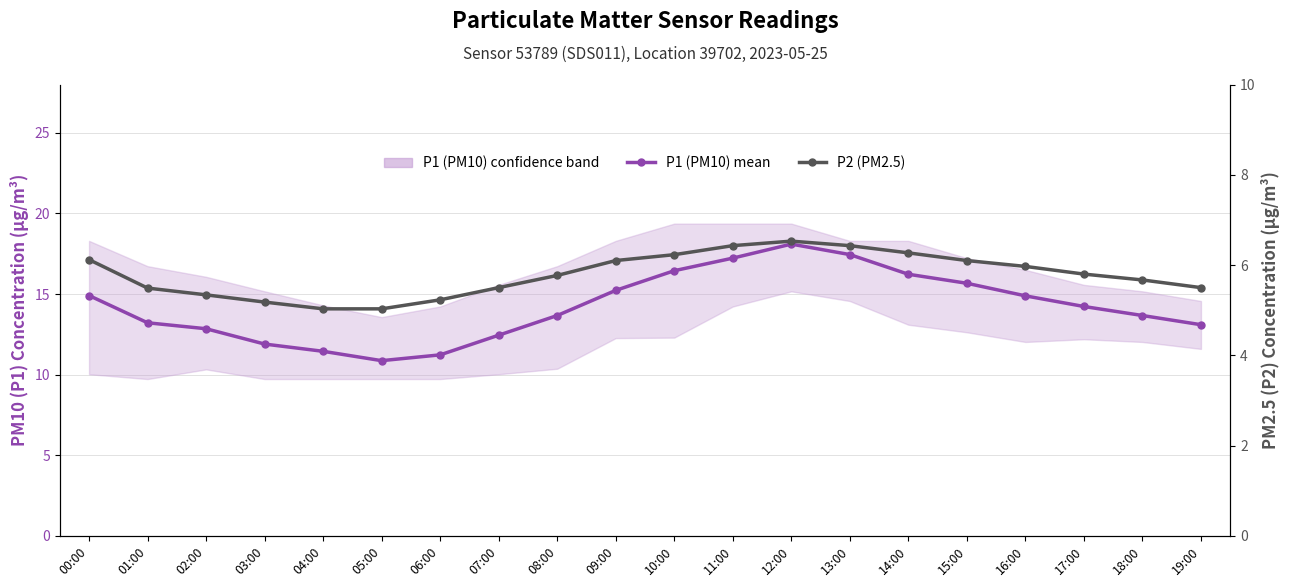

What is the label of the 19th point from the right?

01:00